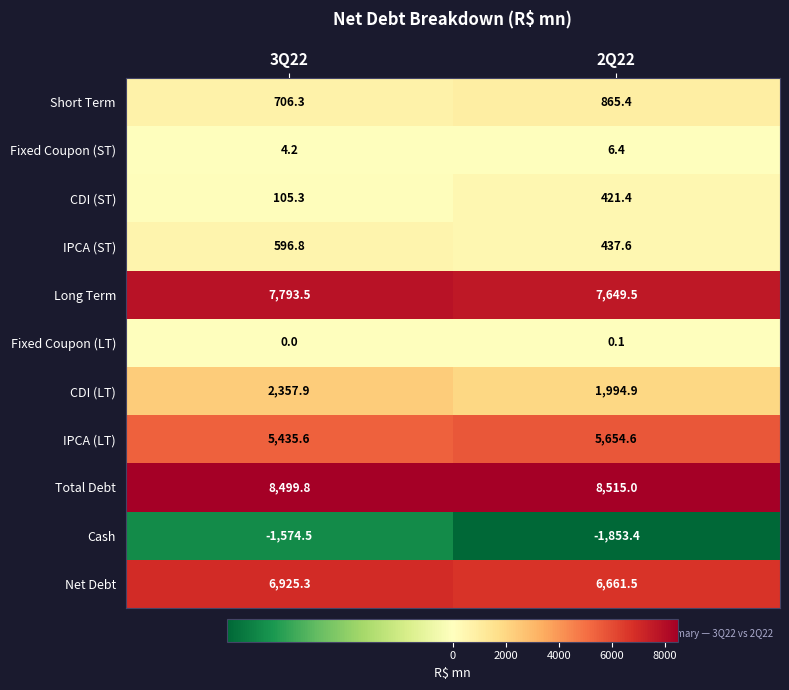

Where is Cash nearest to the value -1713?

3Q22